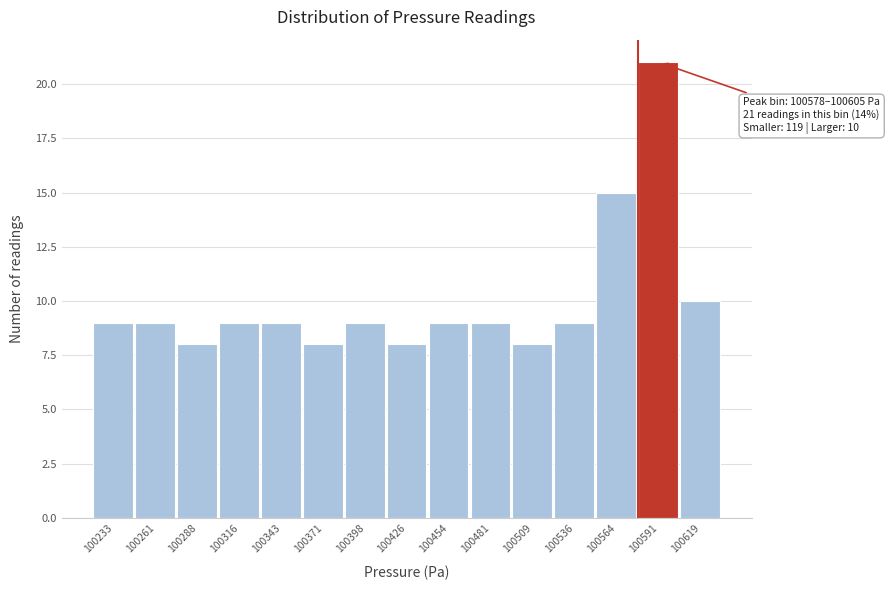

Over which range of the x-axis is the bar tallest?

100580 to 100605